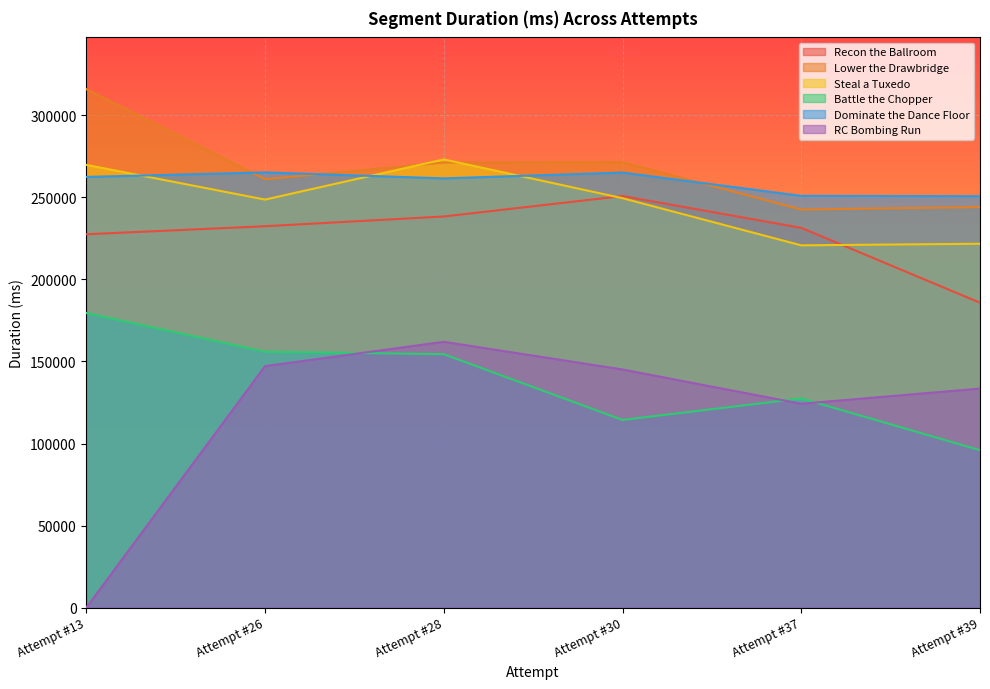

True or false: Recon the Ballroom has more than 0 points higher than both neighbors.

True